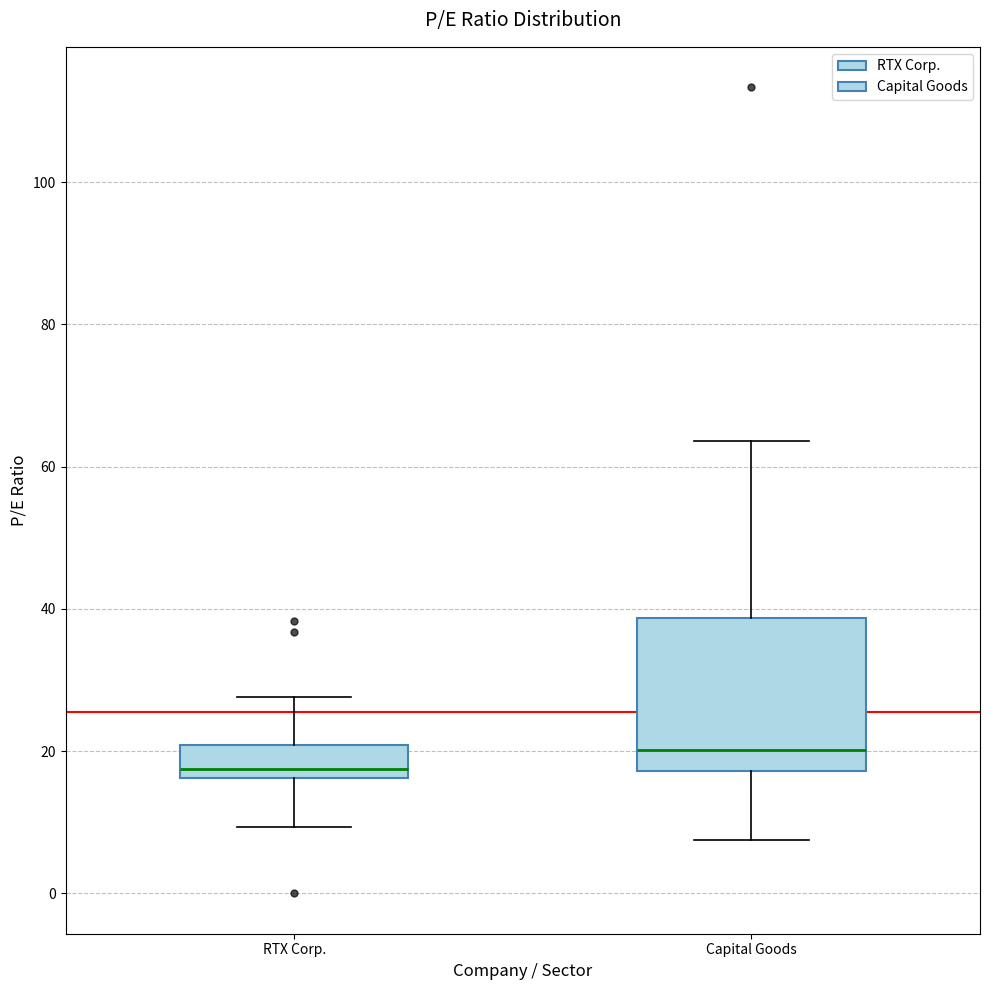

Which box has the highest median line?

Capital Goods